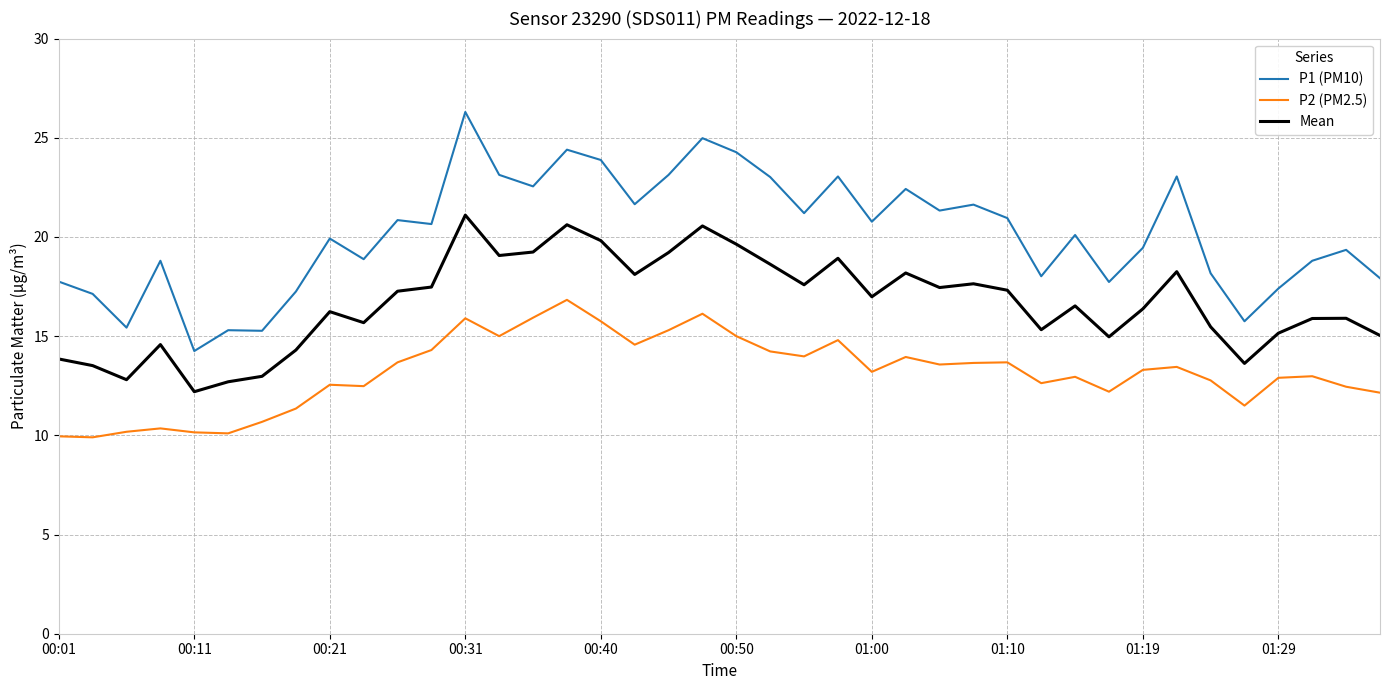

What are all the series names shown in the legend?

P1 (PM10), P2 (PM2.5), Mean